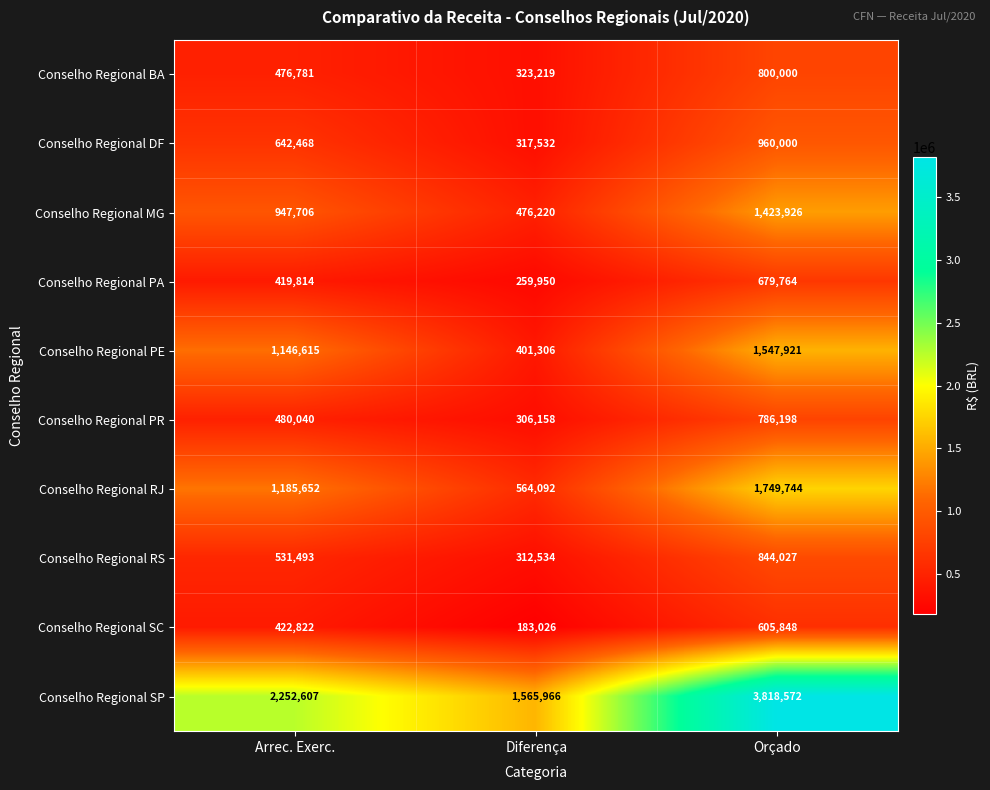

Between Arrec. Exerc. and Orçado, which series saw the biggest shift?

Conselho Regional SP